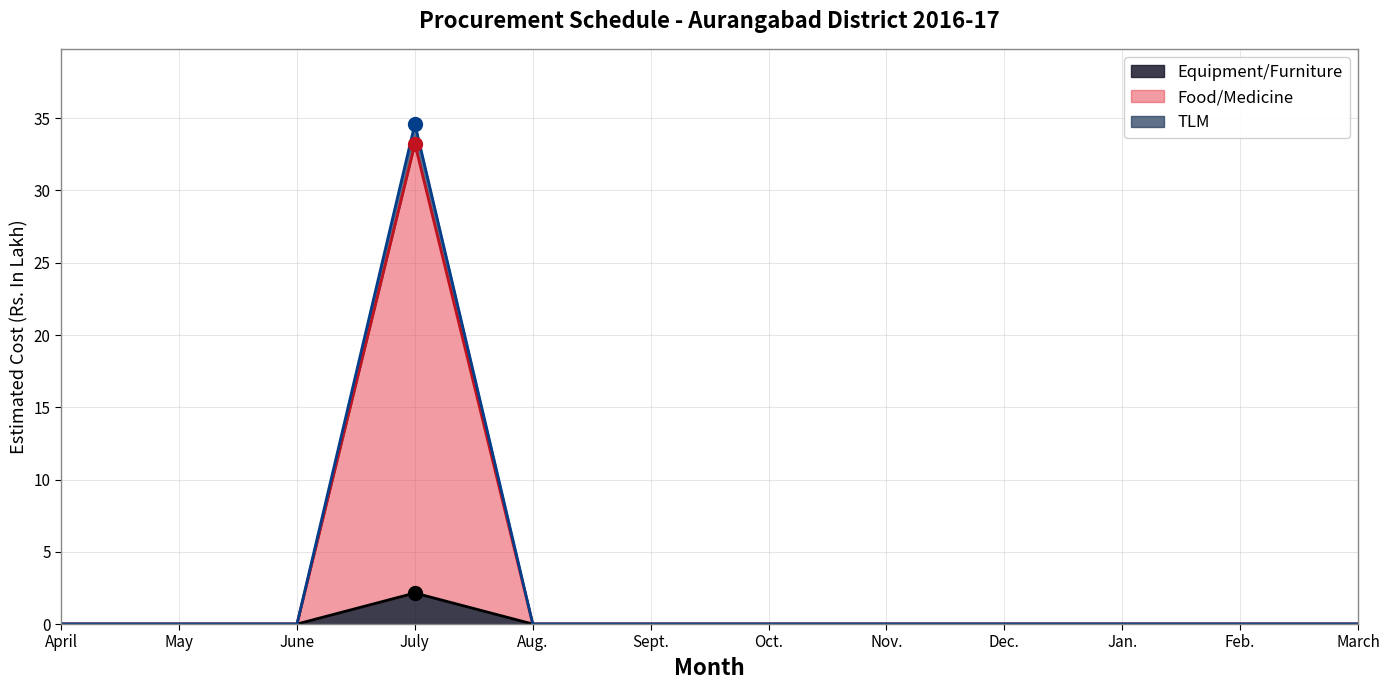

Reading left to right, extract all data points from this chart.

Equipment/Furniture: 0.0	0.0	0.0	2.1	0.0	0.0	0.0	0.0	0.0	0.0	0.0	0.0
Food/Medicine: 0.0	0.0	0.0	33.2	0.0	0.0	0.0	0.0	0.0	0.0	0.0	0.0
TLM: 0.0	0.0	0.0	34.6	0.0	0.0	0.0	0.0	0.0	0.0	0.0	0.0